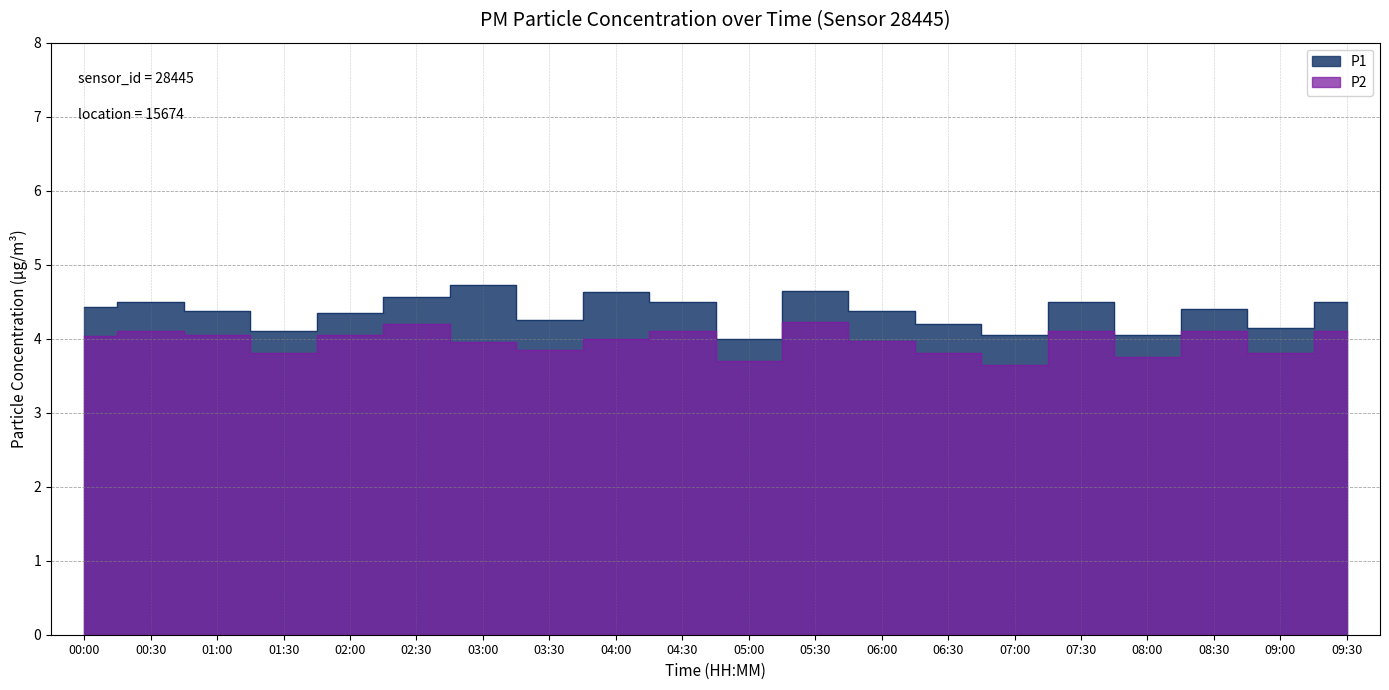

What is the label of the 18th point from the right?

01:00